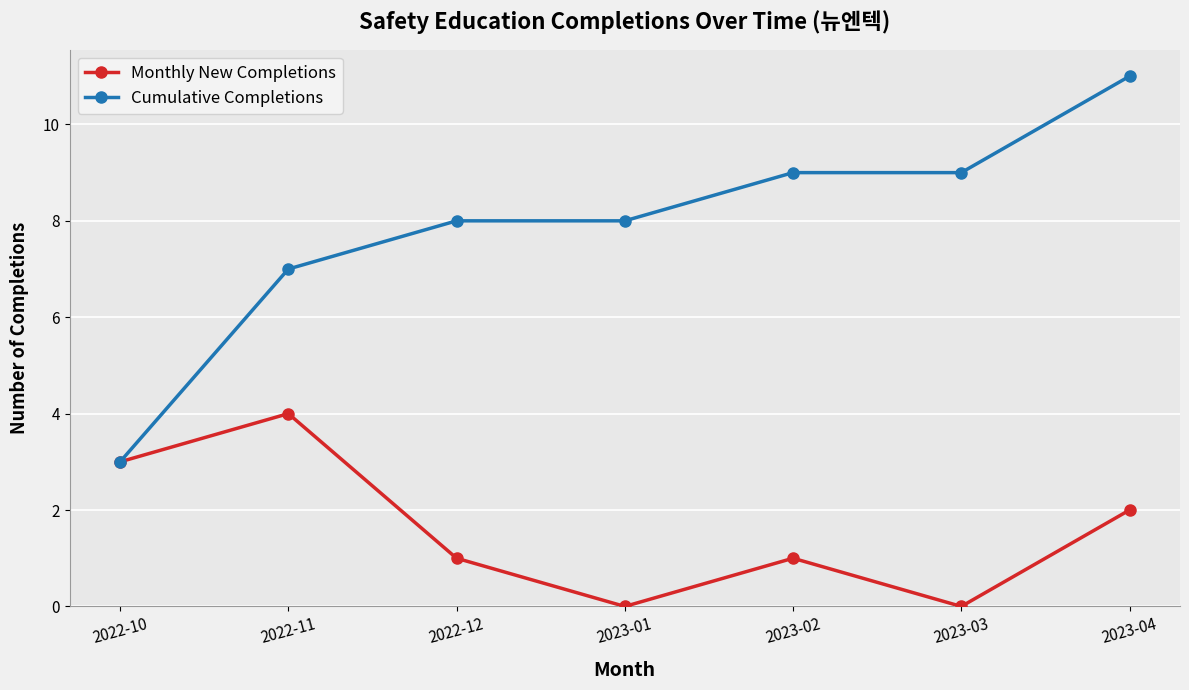

What is the sum of all Monthly New Completions values?

11